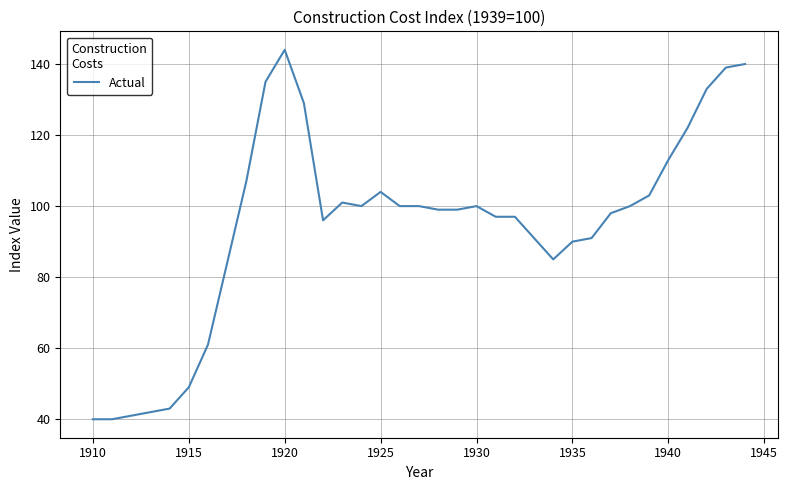

What is the difference between the maximum and minimum values?

104